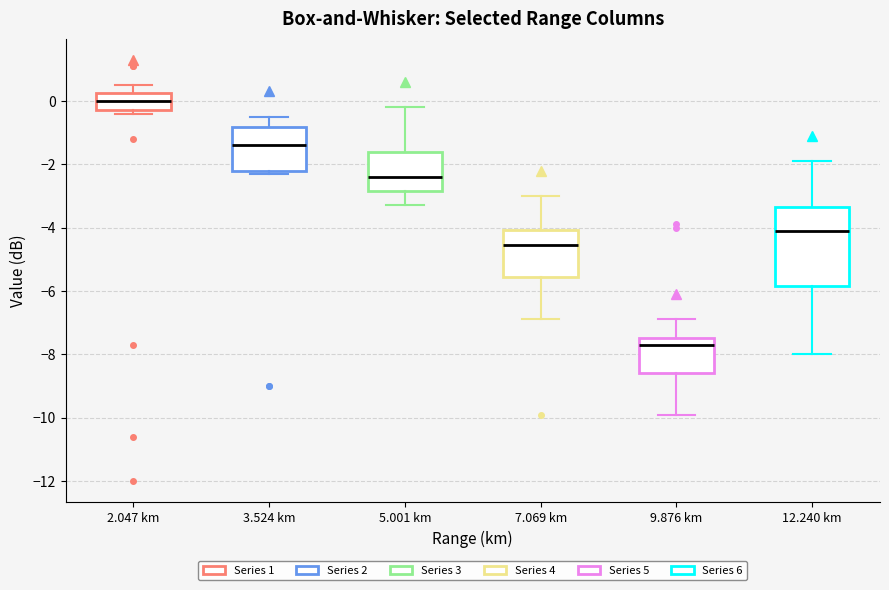

Where is the lower edge of the box for 5.001 km on the y-axis? The values are not printed on the chart, so give them approximately, as read against the axis.

-2.8